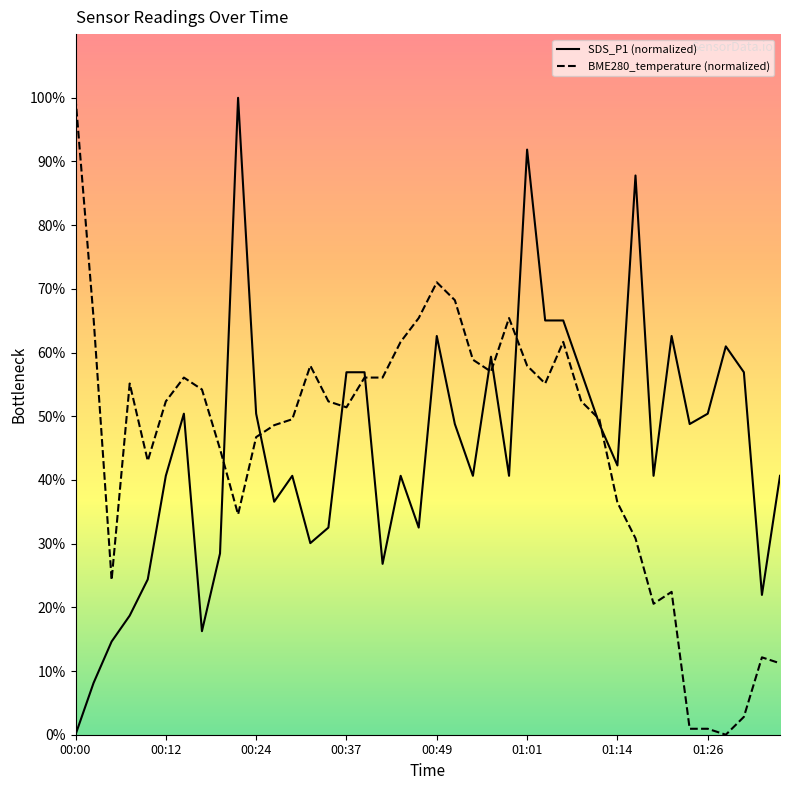

Where do BME280_temperature (normalized) and SDS_P1 (normalized) first cross each other?

8 and 9